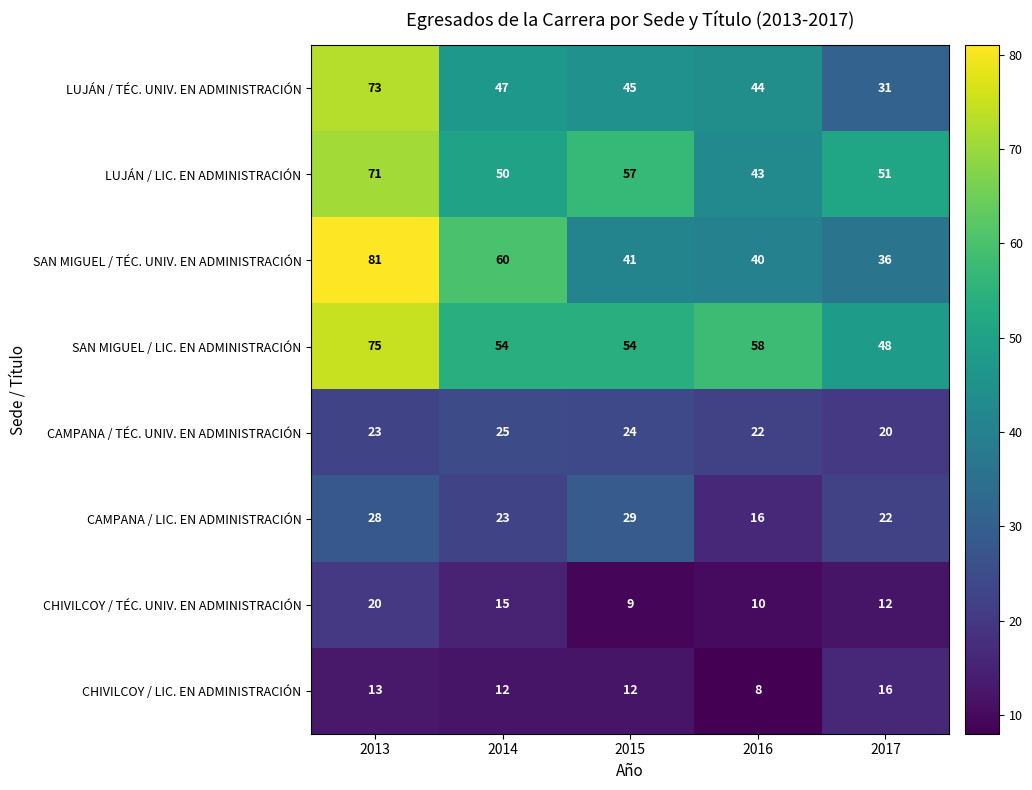

At which label does SAN MIGUEL / TÉC. UNIV. EN ADMINISTRACIÓN first exceed 41?

2013